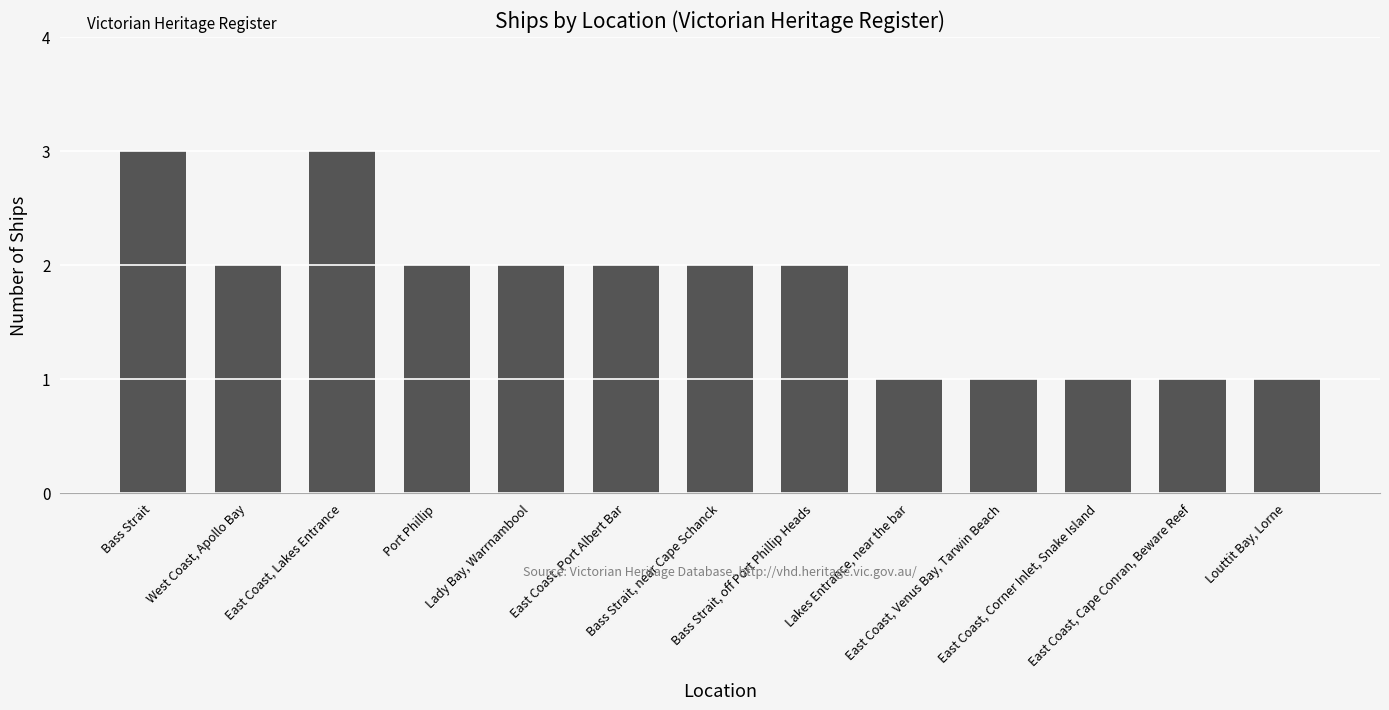

What is the maximum value shown in the chart?

3